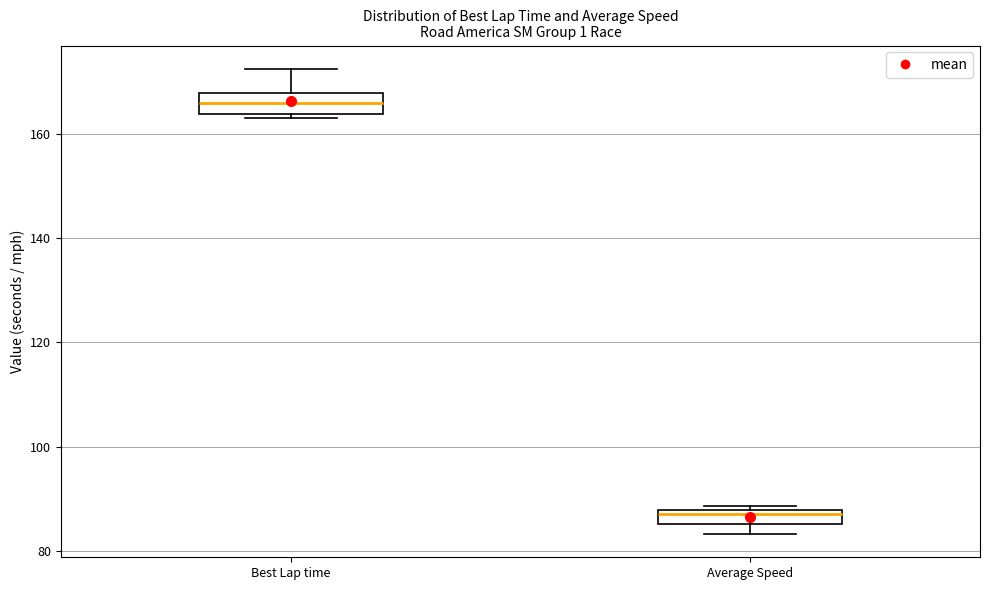

Where is the upper edge of the box for Average Speed on the y-axis? The values are not printed on the chart, so give them approximately, as read against the axis.

88